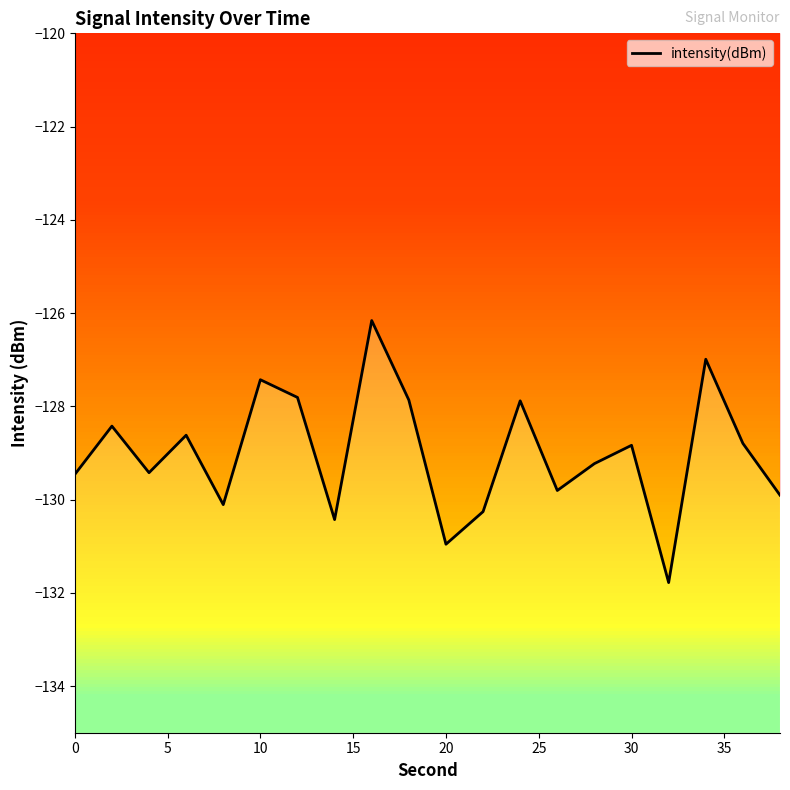

What is the maximum value shown in the chart?

-126.2